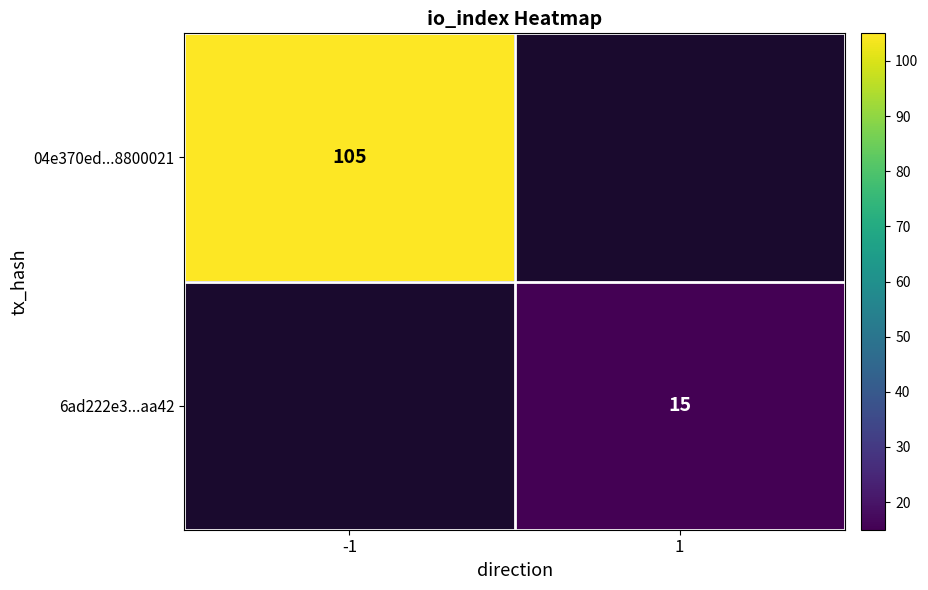

Is the value of 6ad222e3...aa42 at 1 greater than the value of 04e370ed...8800021 at -1?

No